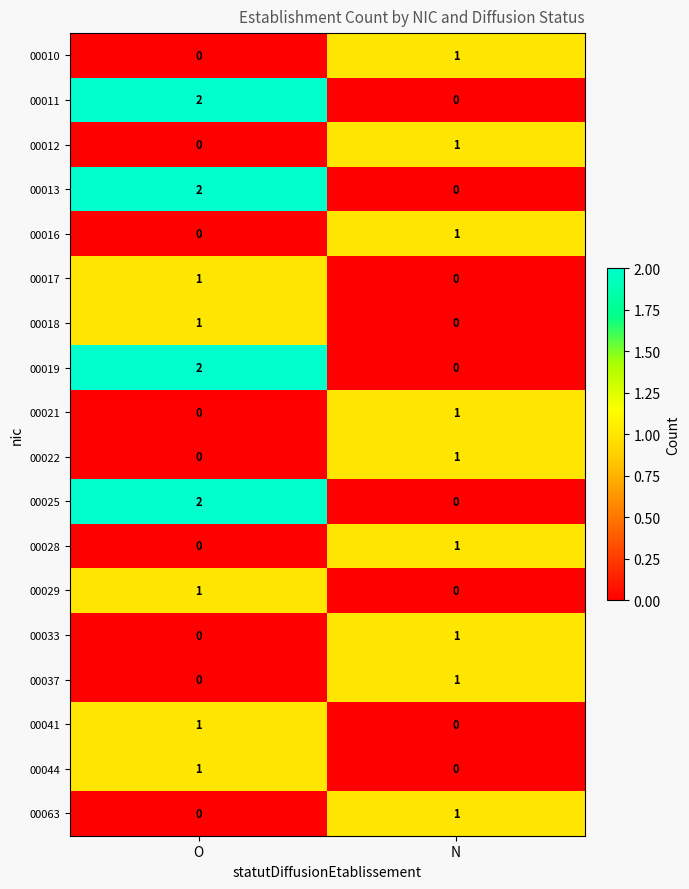

True or false: 00044 has a value of 0 at O.

False